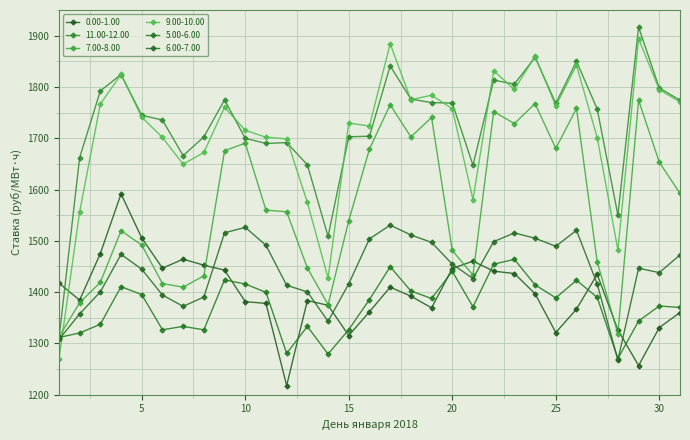

How many data points in 5.00-6.00 are less than 1385?

15